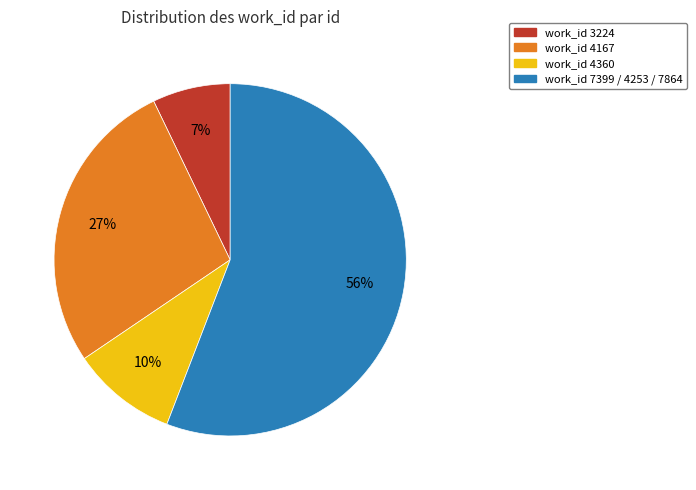

Is there a majority slice in this chart?

Yes